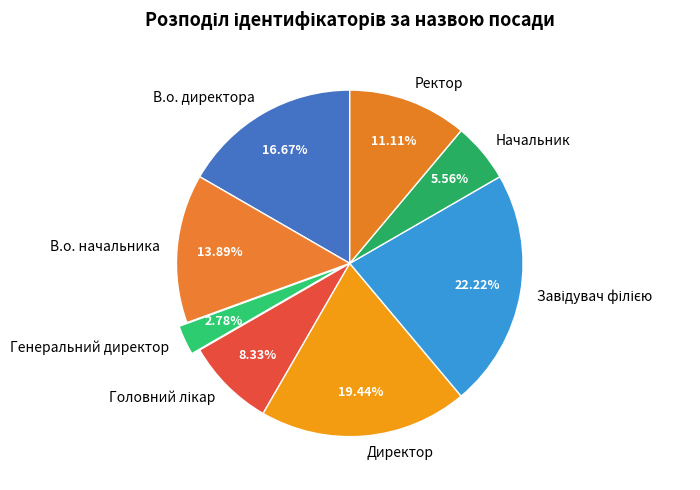

Which category has the smallest portion of the pie?

Генеральний директор